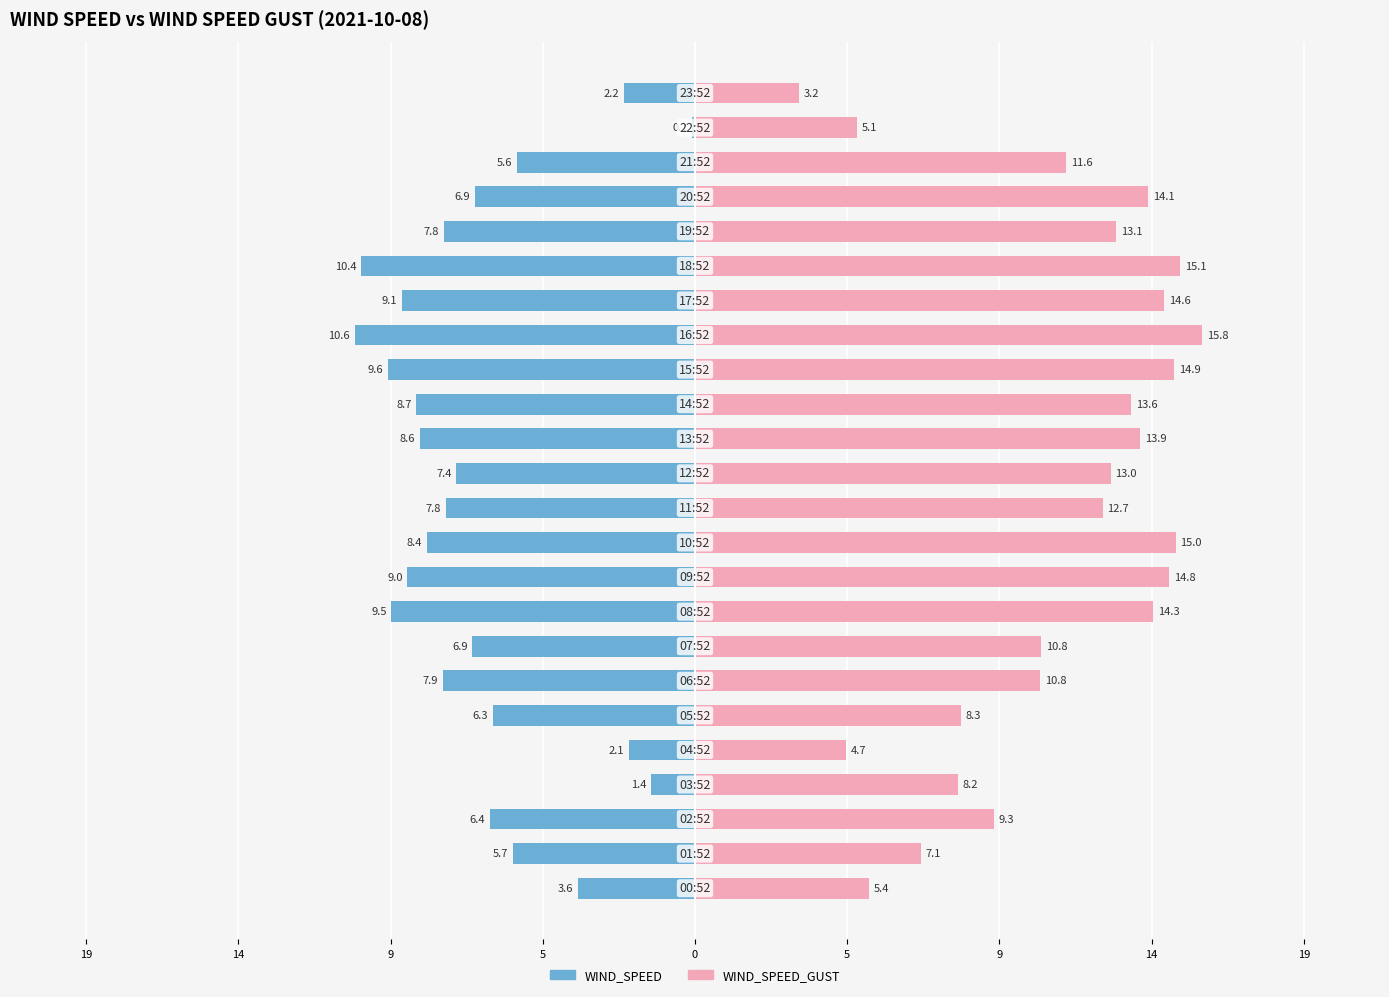

What are all the series names shown in the legend?

WIND_SPEED, WIND_SPEED_GUST